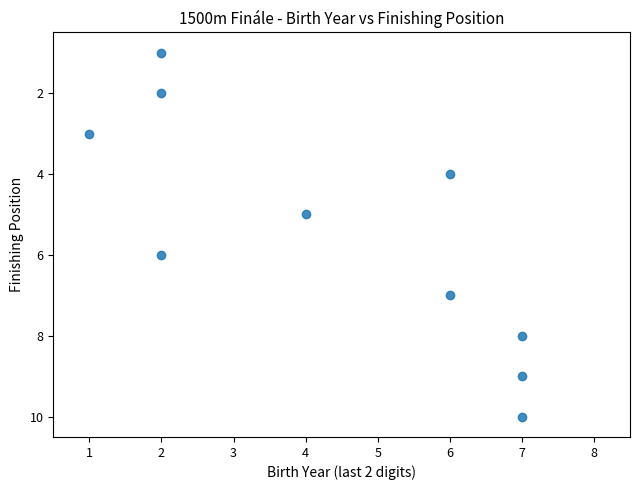

What is the range of X values (max minus min)?

6